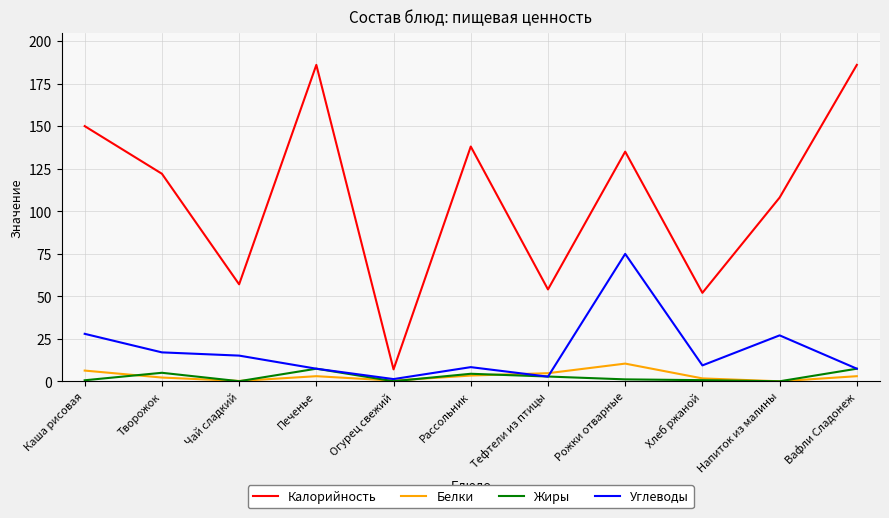

True or false: Калорийность and Белки cross at least once.

False